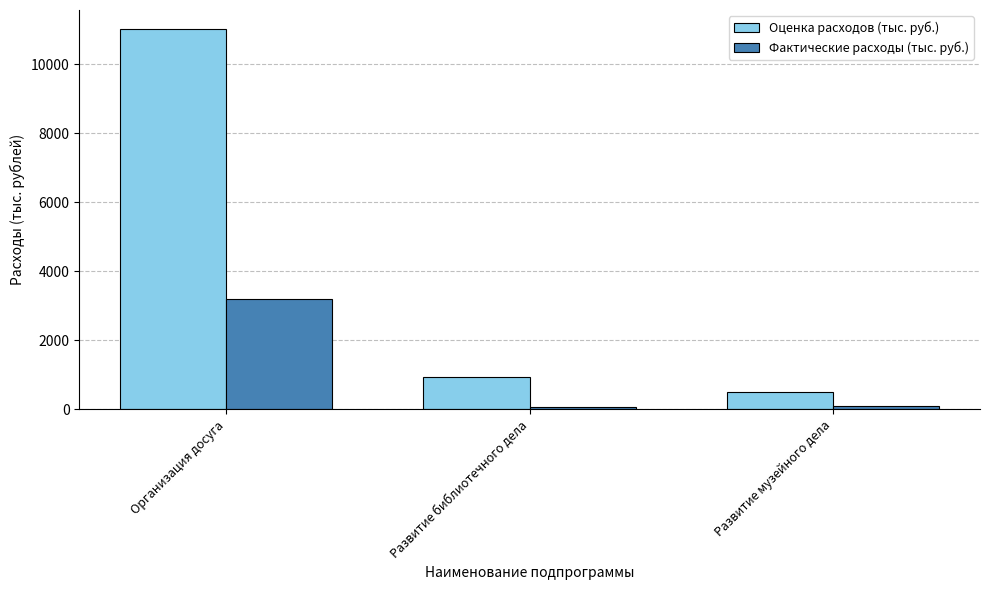

At which label does Оценка расходов (тыс. руб.) first exceed 933?

Организация досуга